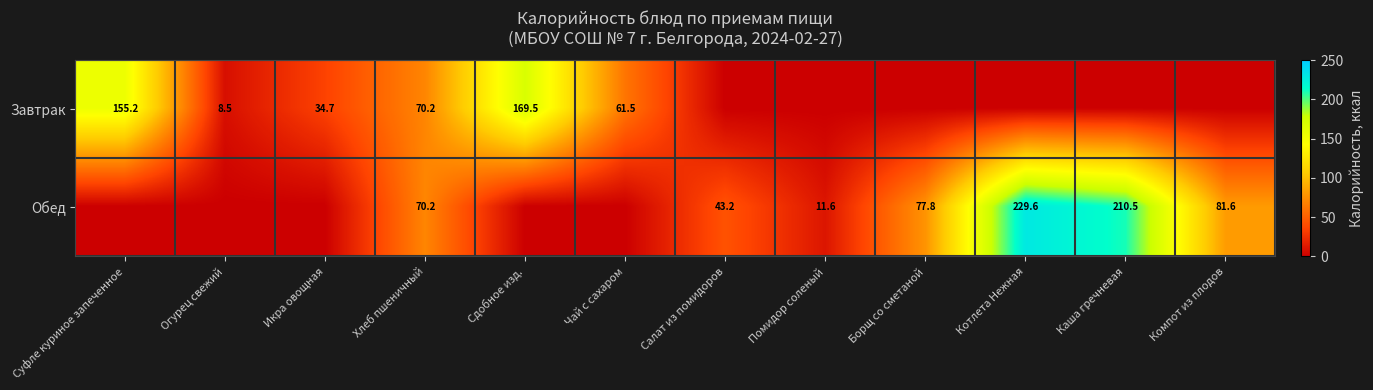

True or false: Обед has a value of 27.5 at Компот из плодов.

False